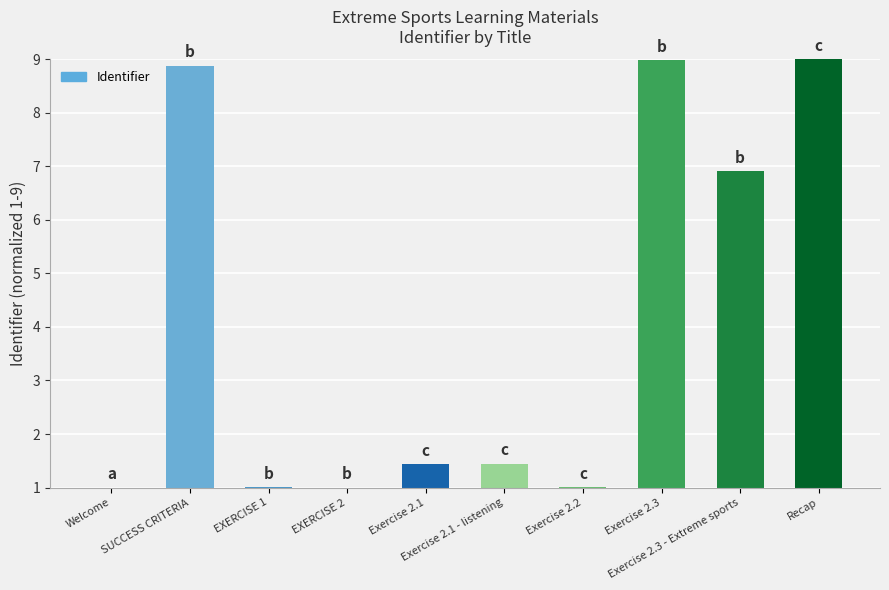

What is the difference between the second highest and minimum values?

8.0